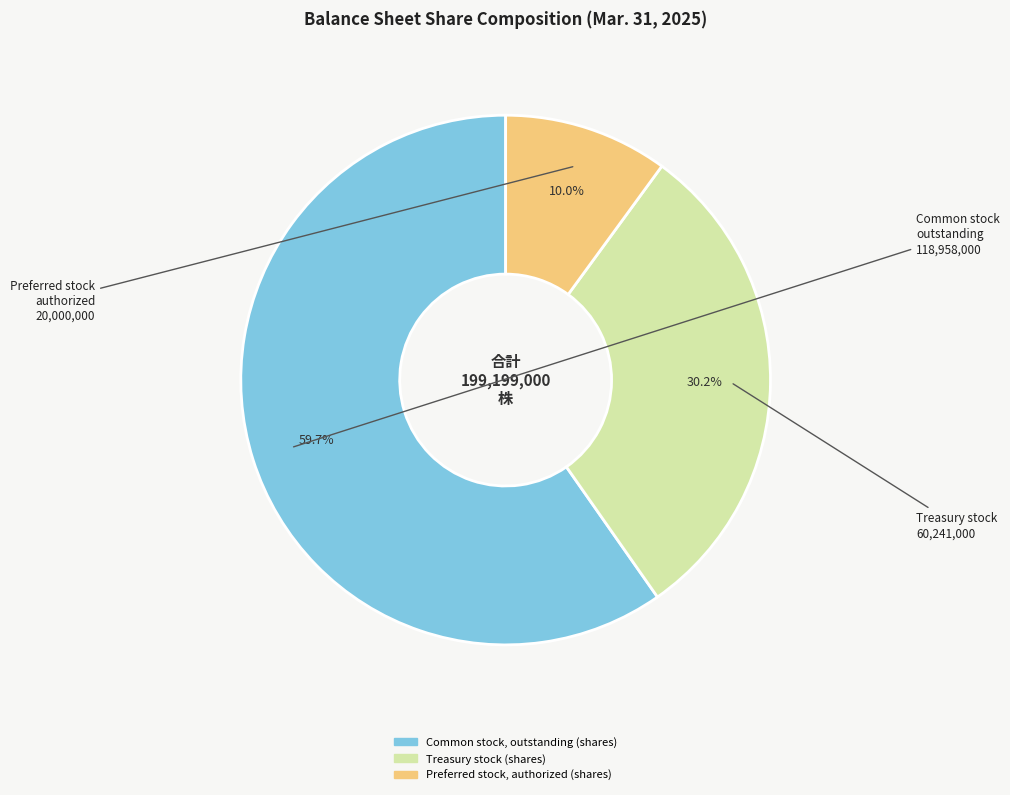

What is the smallest slice in the pie chart?

Preferred stock, authorized (shares)